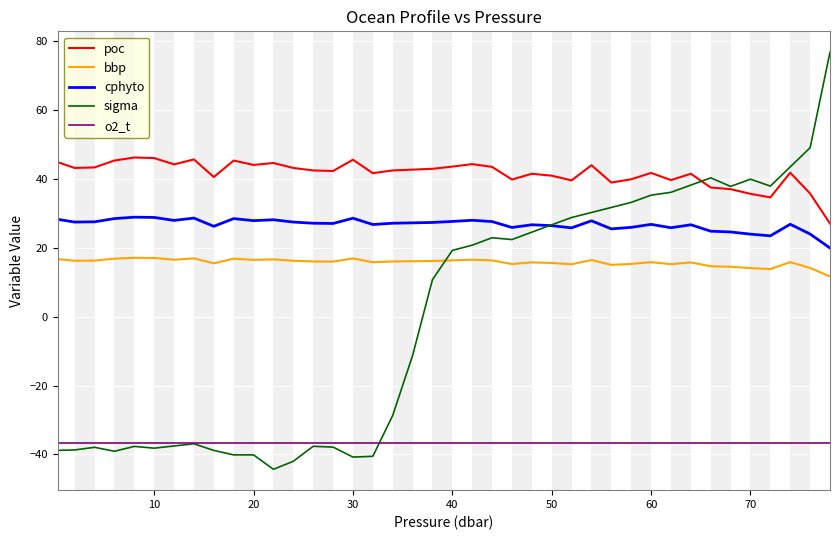

What is the minimum value shown in the chart?

-44.3